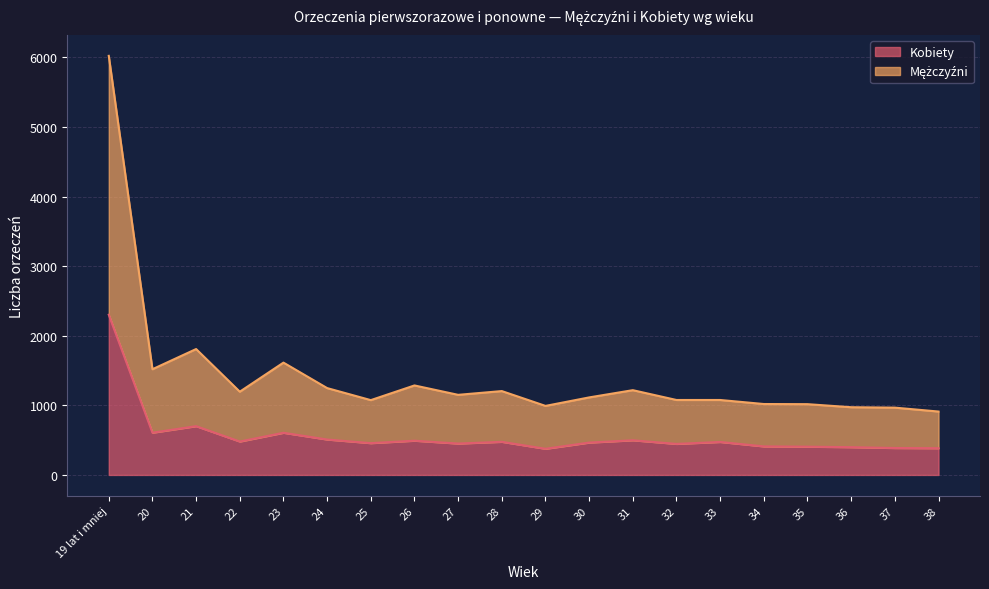

Does the chart display data point markers on the line(s)?

No